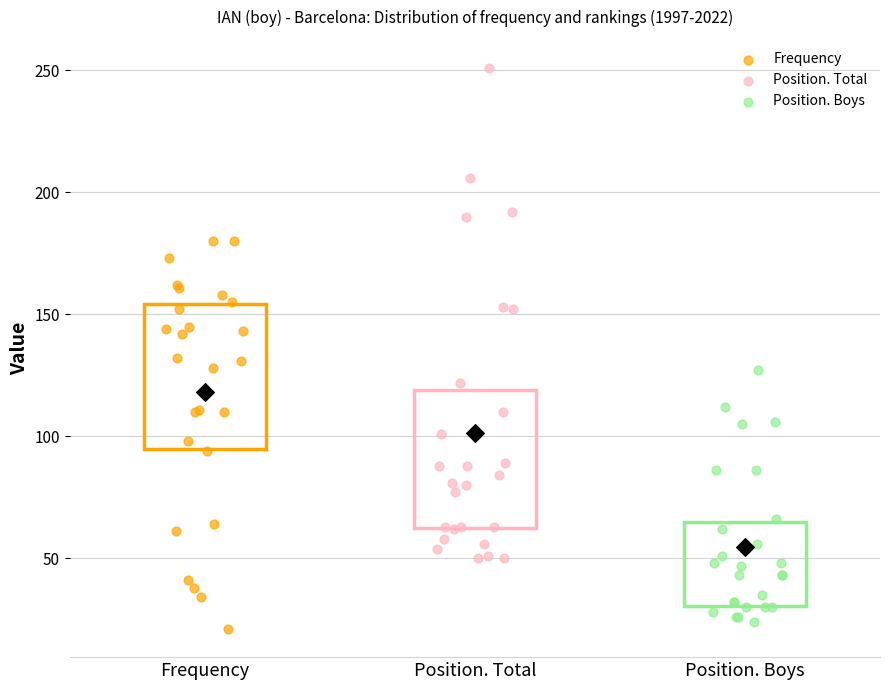

Reading left to right, read every box against the y-axis: the position of its median line, the range the box covers, and the ends of its whiskers. The values are not printed on the chart, so give them approximately, as read against the axis.

Frequency: median 130, box 95 to 155, whiskers 20 to 180
Position. Total: median 85, box 60 to 120, whiskers 50 to 190
Position. Boys: median 45, box 30 to 65, whiskers 25 to 110